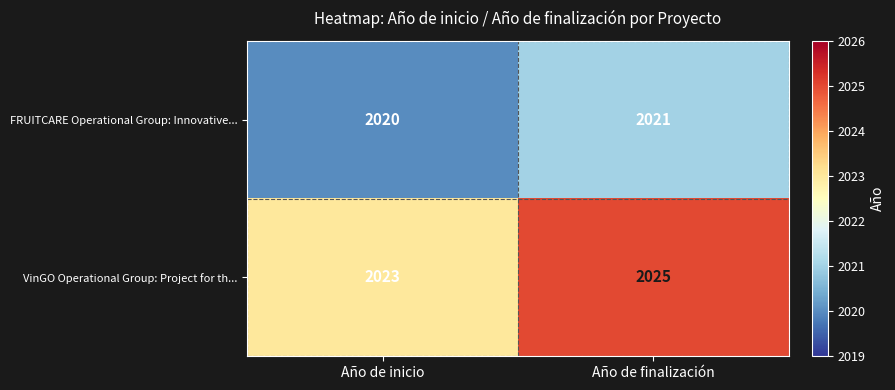

What is the greatest value displayed?

2025